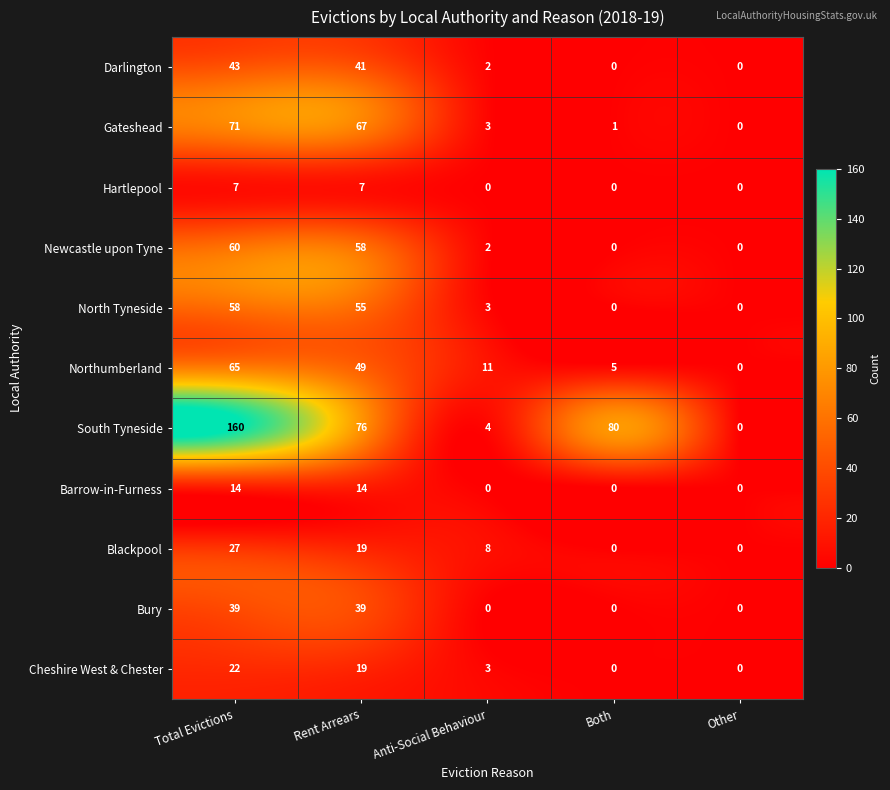

The value of South Tyneside at Anti-Social Behaviour is 6. True or false?

False